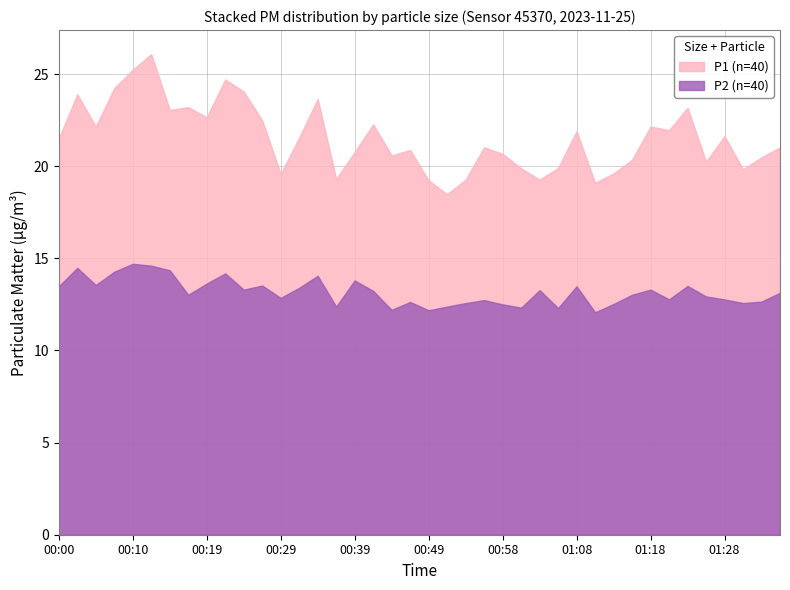

What are all the series names shown in the legend?

P1 (n=40), P2 (n=40)